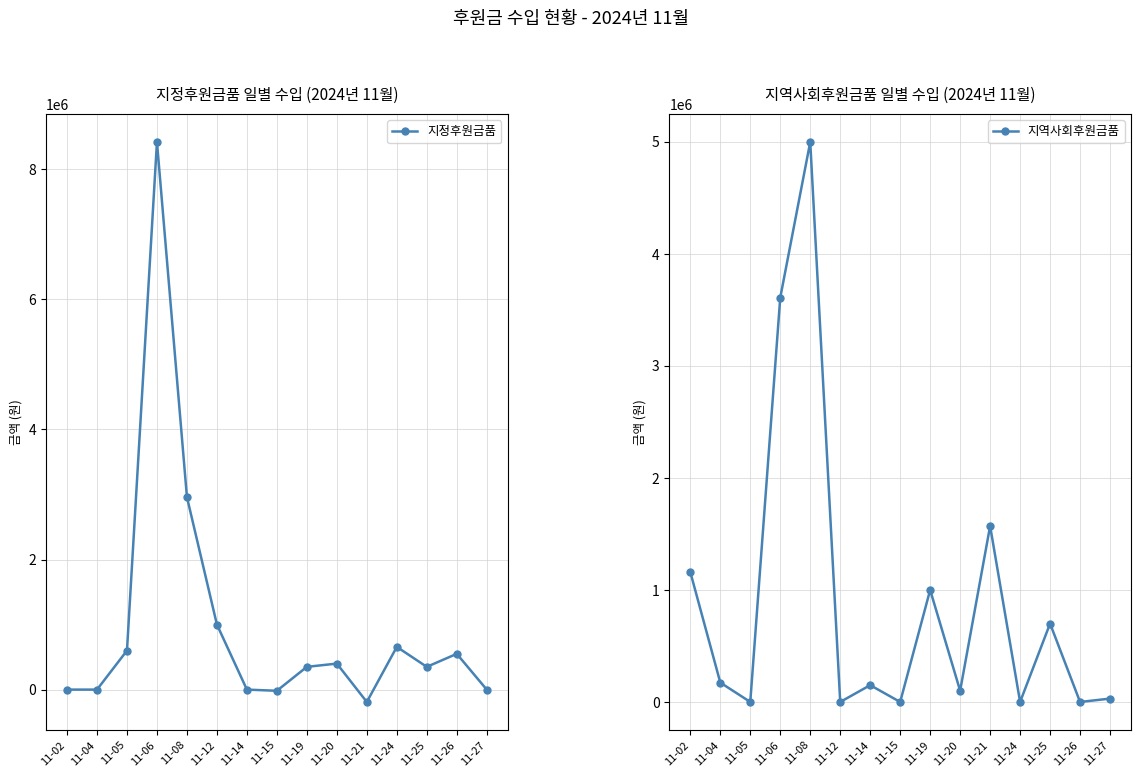

Reading left to right, list all the values displayed in this chart.

지정후원금품: 0	0	600000	8420000	2960000	1000000	0	-18074	350000	400000	-190000	657000	350000	550000	0
지역사회후원금품: 1160000	173000	0	3610250	5000000	0	150000	0	1000000	100000	1571000	0	700000	0	30000